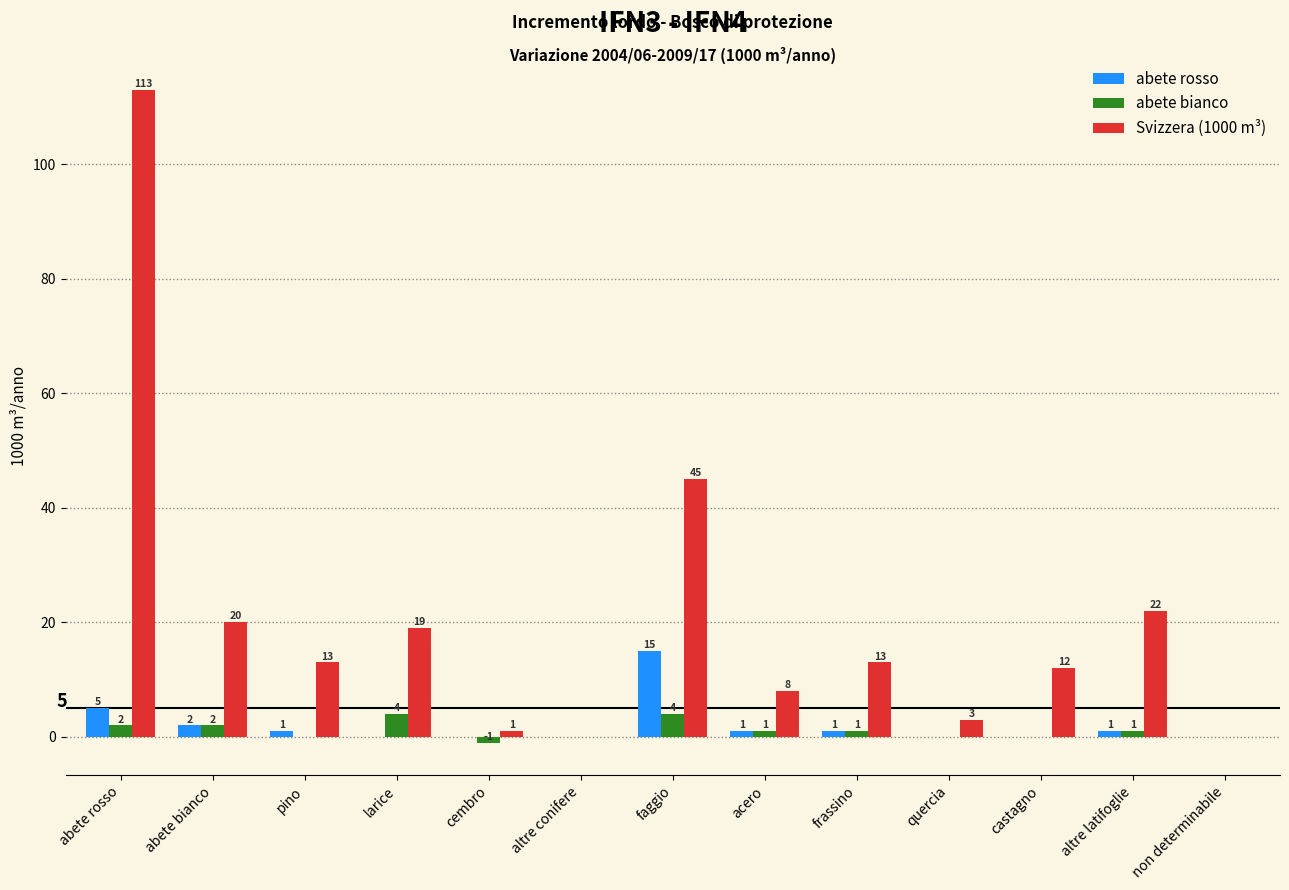

Between frassino and altre latifoglie, which series saw the biggest shift?

Svizzera (1000 m³)